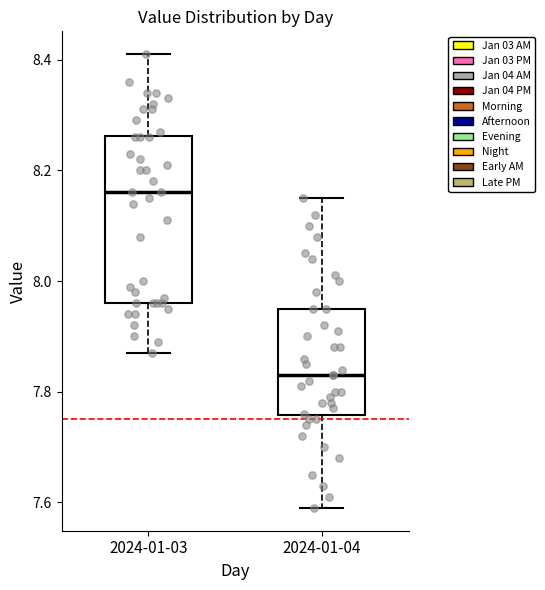

Where does the median line of the box for 2024-01-03 sit on the y-axis? The values are not printed on the chart, so give them approximately, as read against the axis.

8.16